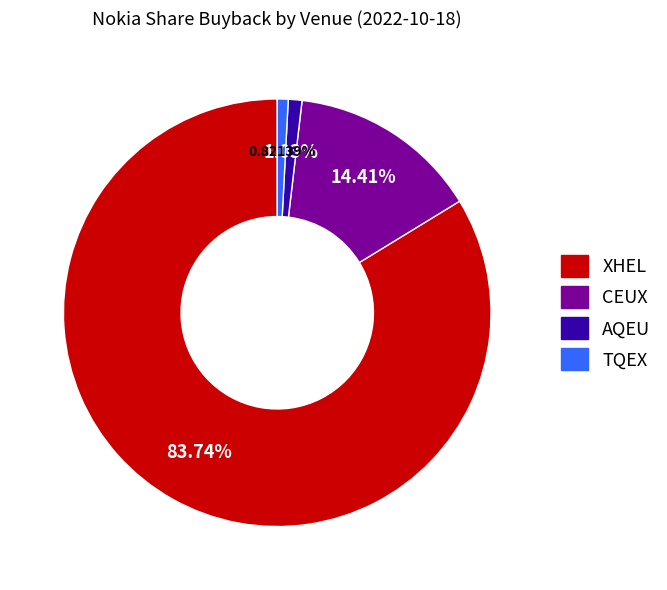

Between TQEX and XHEL, which is larger?

XHEL